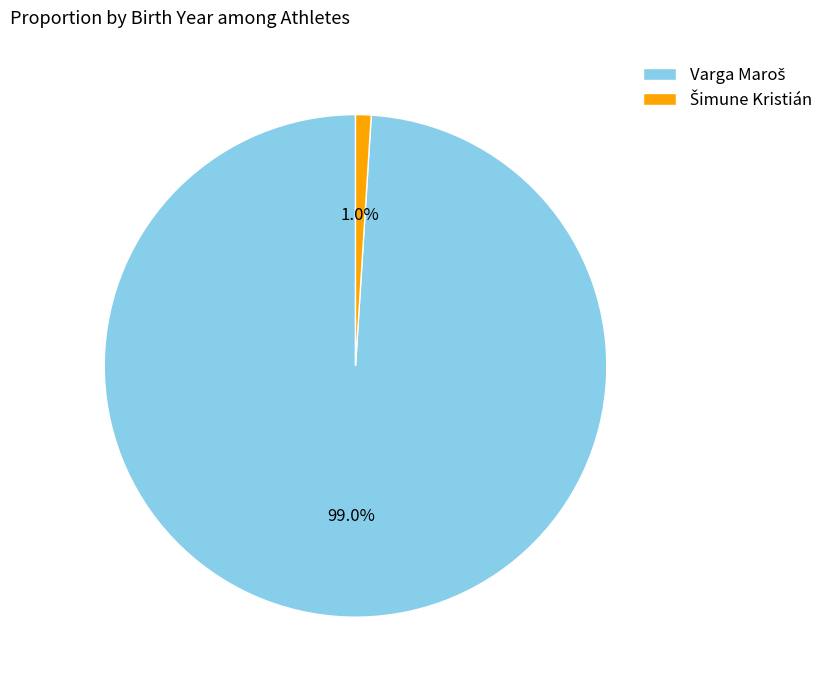

Is there any slice that represents more than half of the pie?

Yes